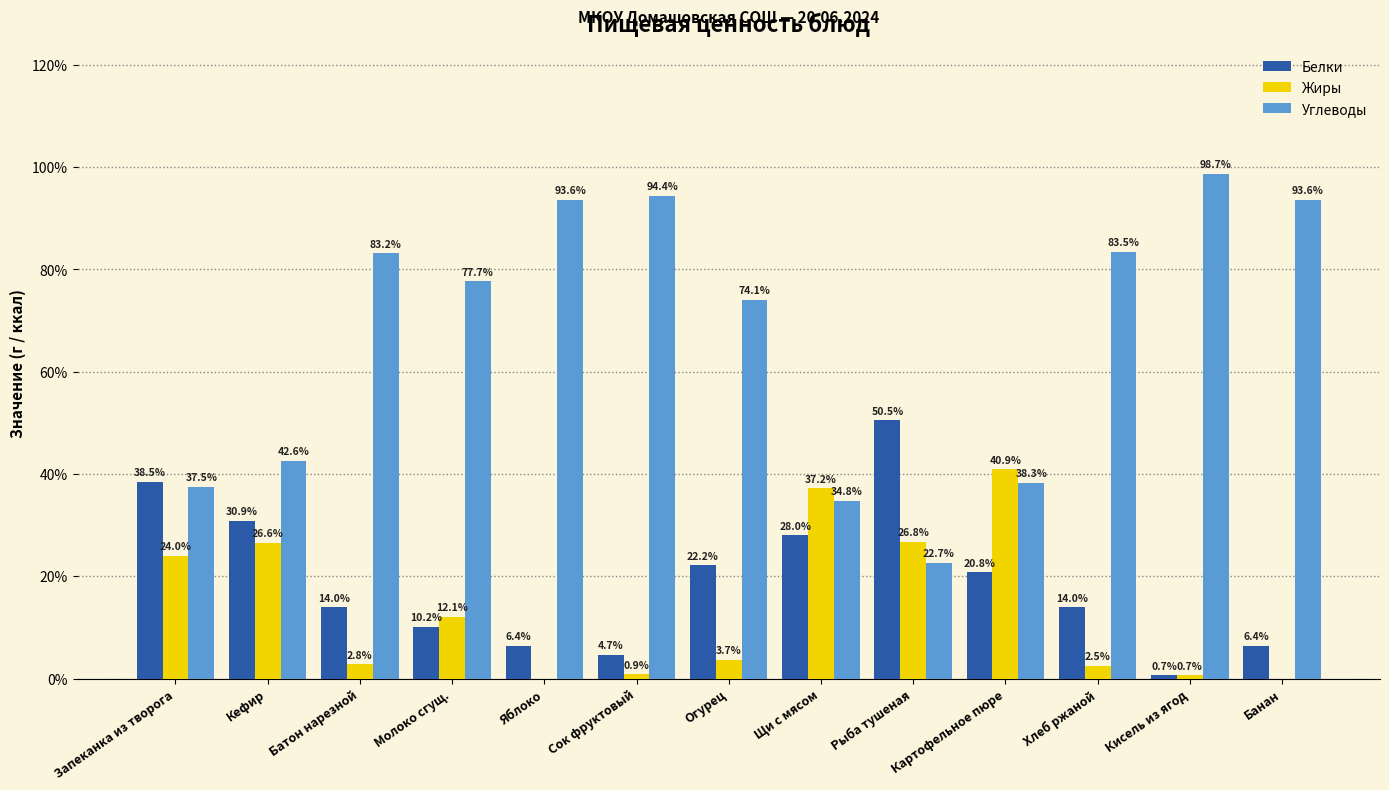

What is the average value of the Жиры series?

13.7